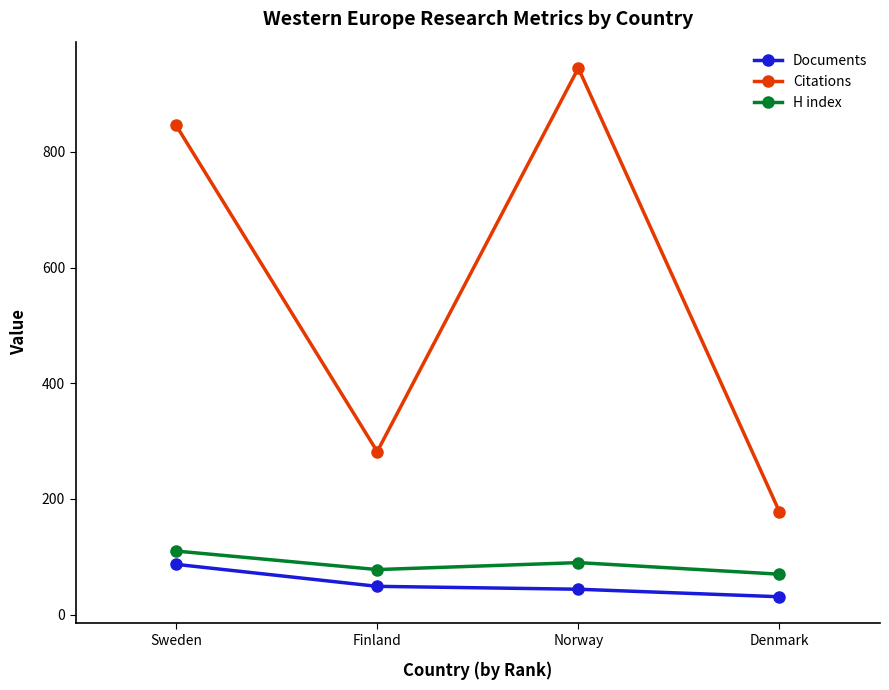

At Denmark, list the series in order from largest to smallest.

Citations, H index, Documents